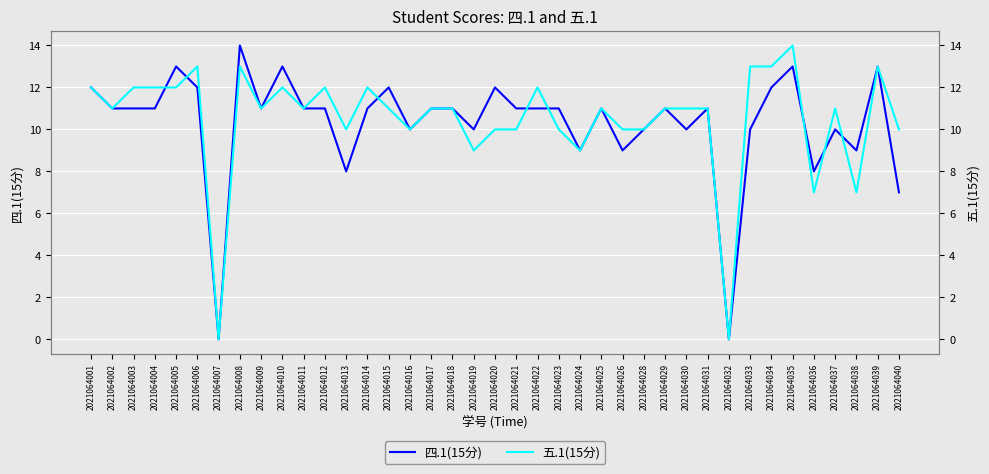

What is the sum of all 五.1(15分) values?

408